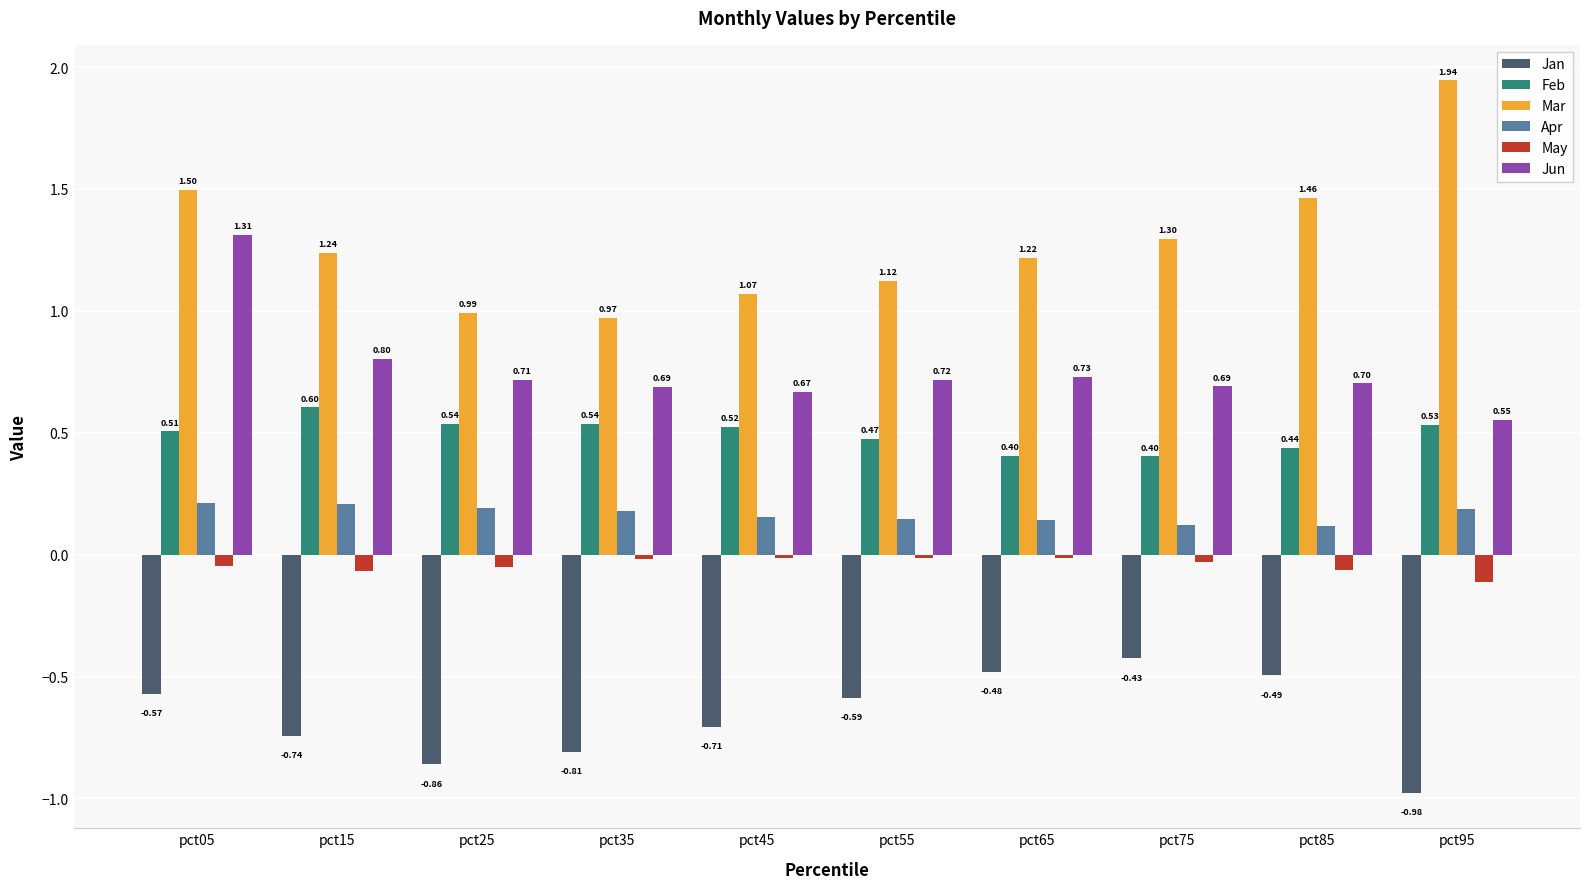

True or false: Jan has a value of -0.2 at pct05.

False